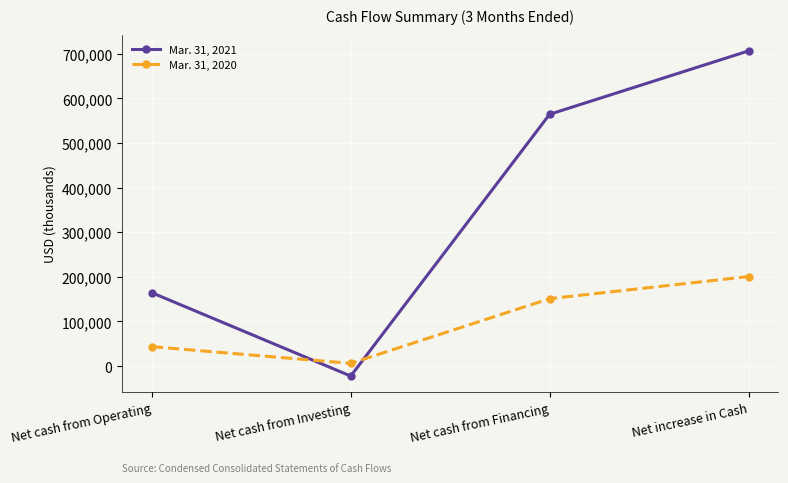

The value of Mar. 31, 2020 at Net increase in Cash is 81268. True or false?

False